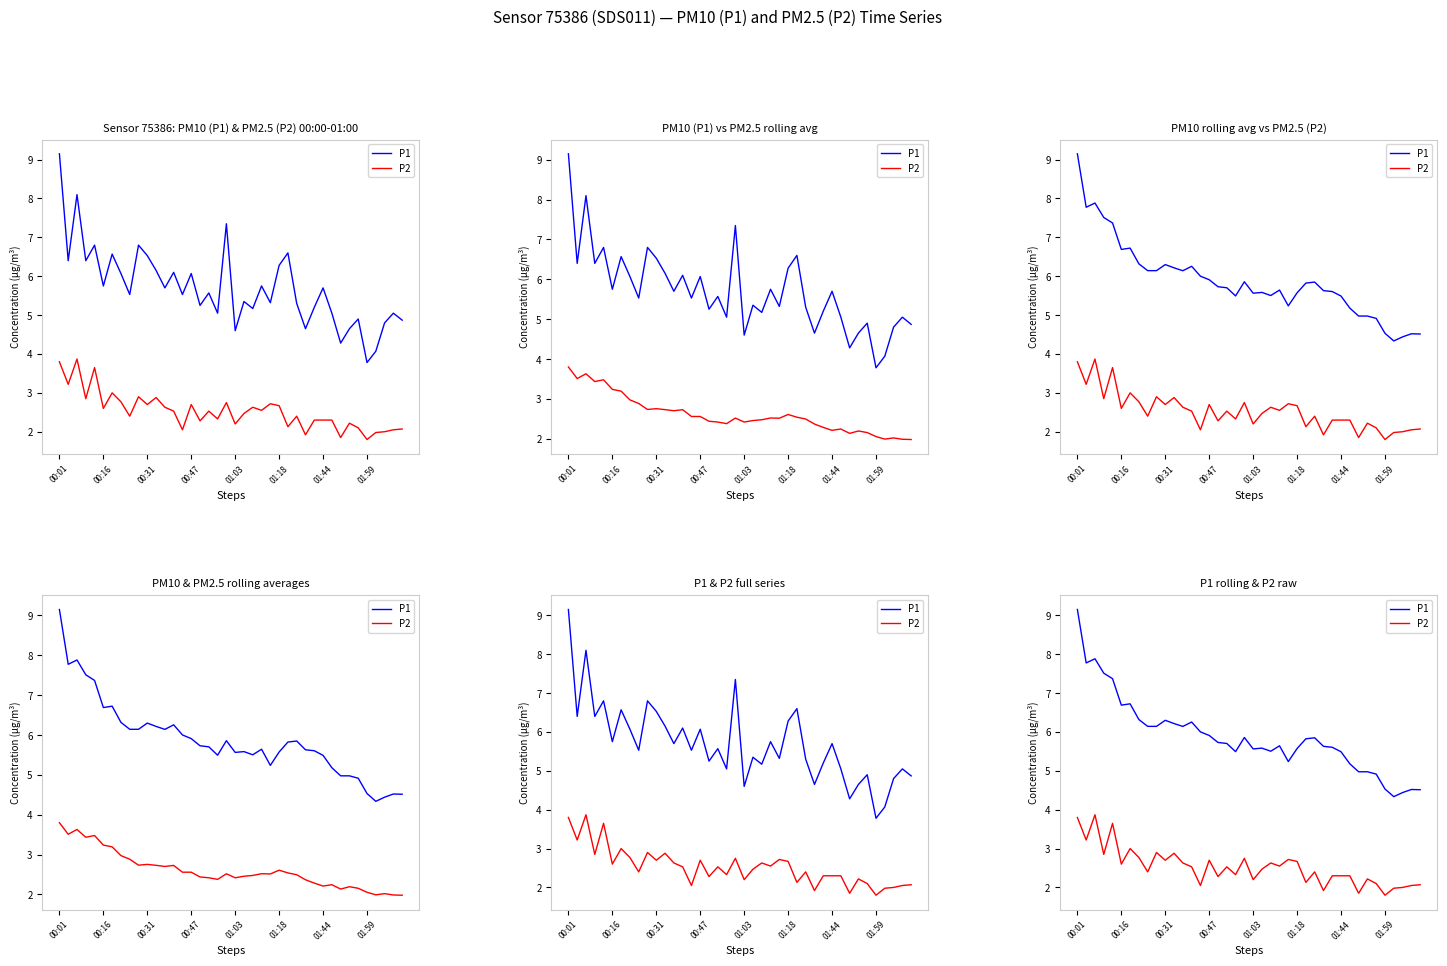

Between 9 and 17, which series saw the biggest shift?

P1